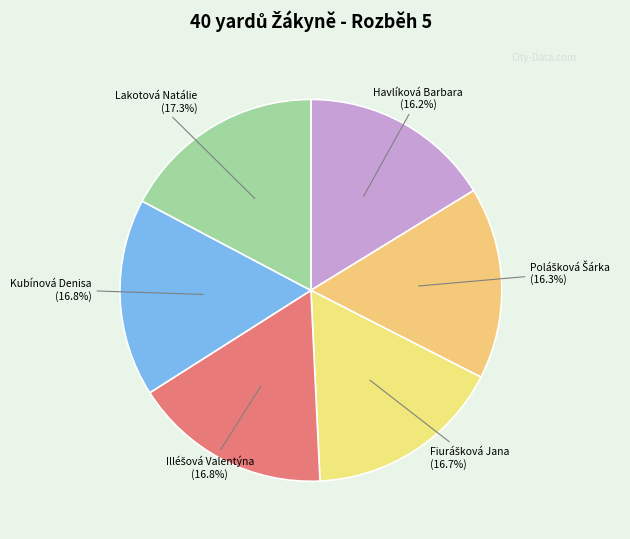

Count the number of slices in the pie.

6